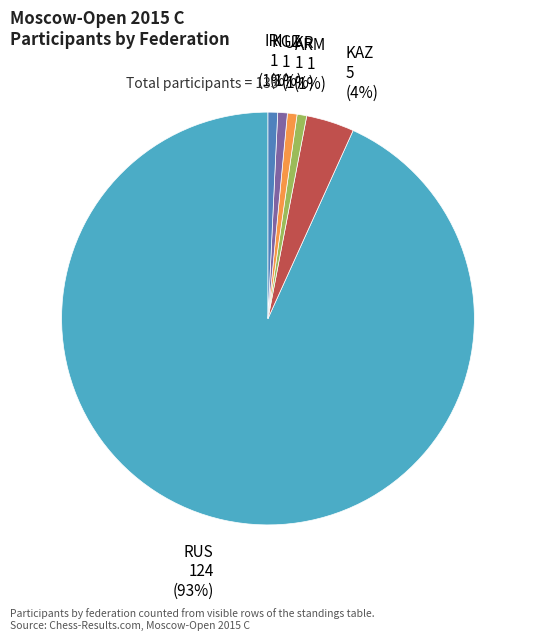

How many slices are in this pie chart?

6